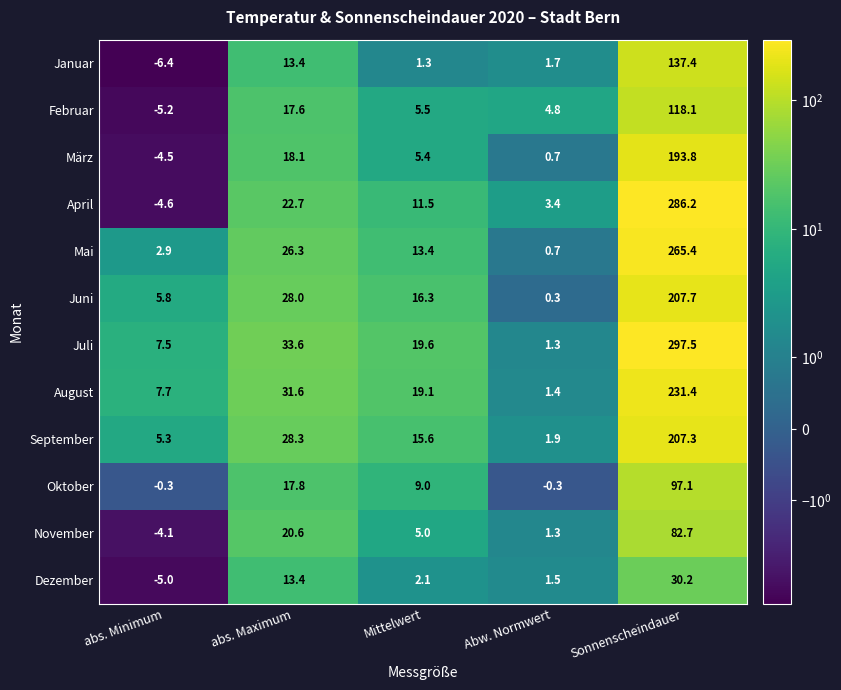

How many data points does each series have?

5